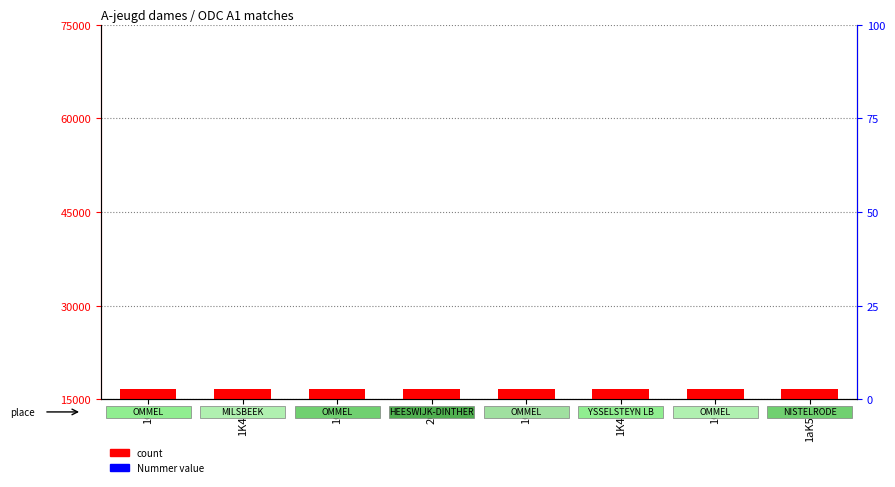

The chart shows a value of 16714 at 1G. True or false?

True